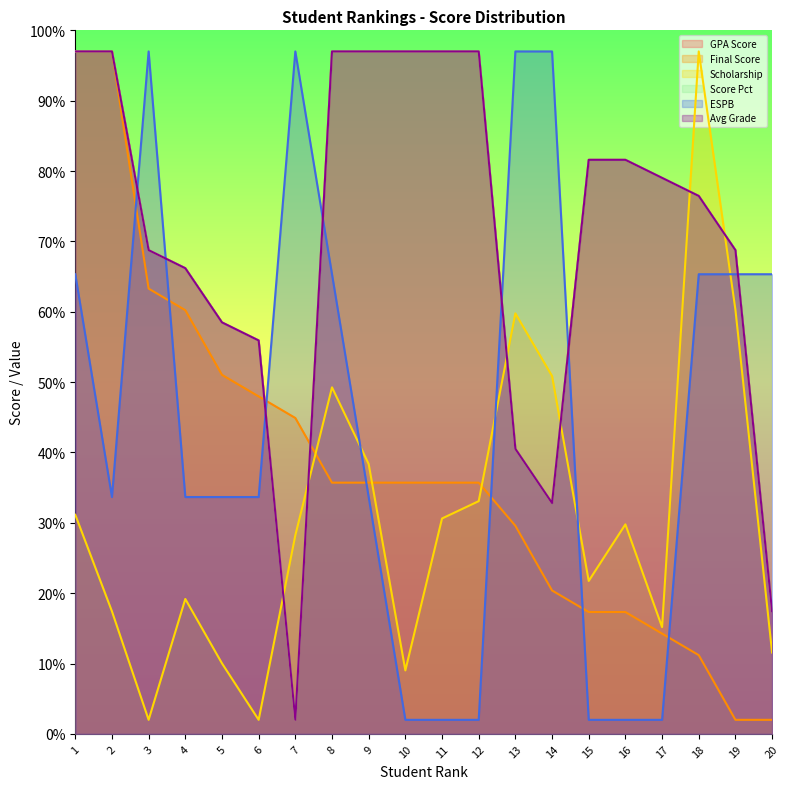

Is the value of GPA Score at 18 greater than the value of Score Pct at 20?

Yes